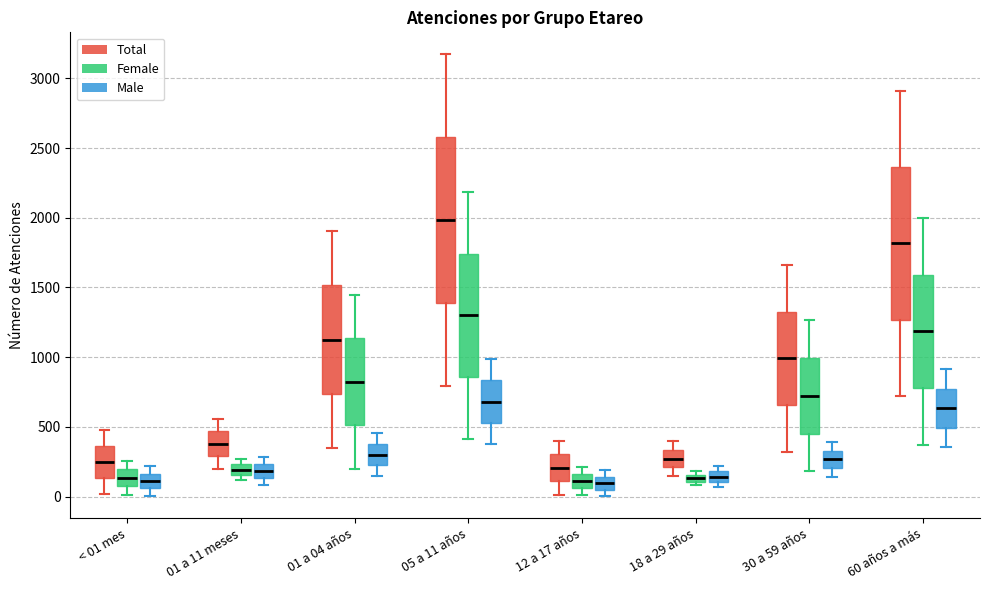

Comparing the boxes themselves (not the whiskers), which one is the tallest?

05 a 11 años (Total)